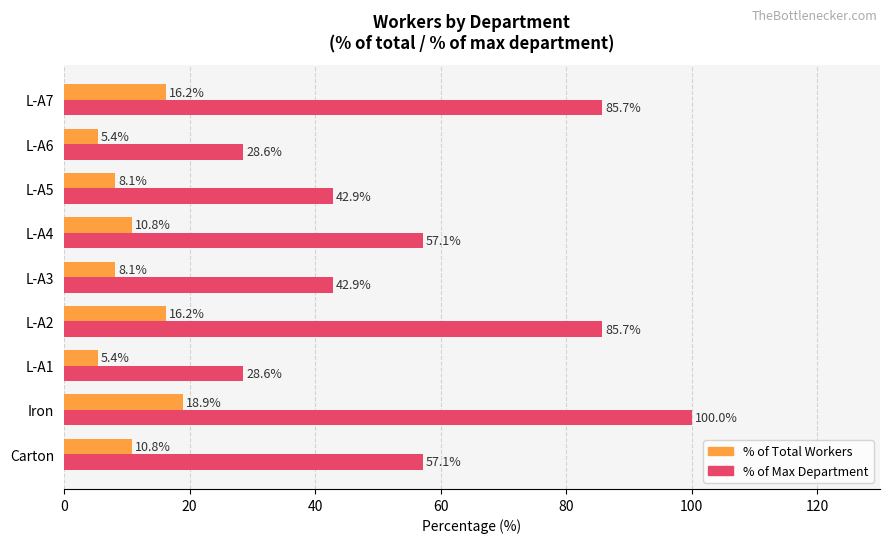

At which category is the sum across all series the highest?

Iron